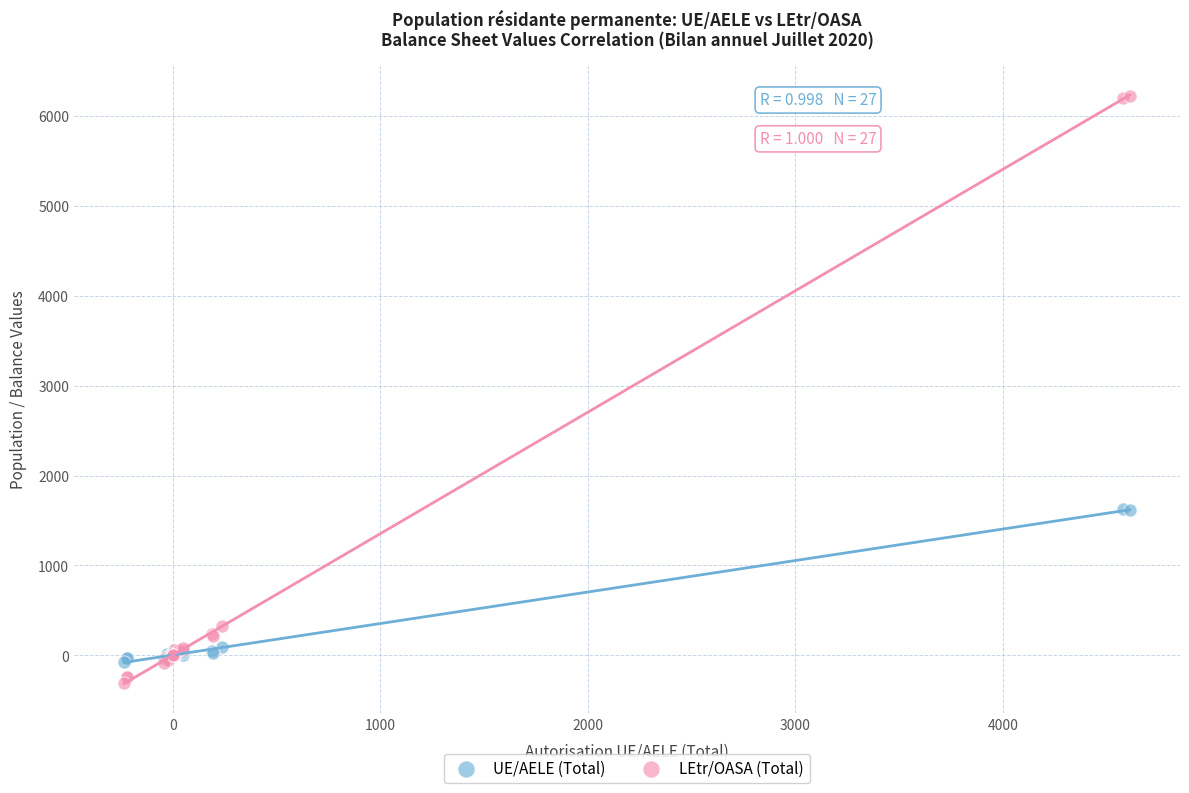

What are all the series names shown in the legend?

UE/AELE (Total), LEtr/OASA (Total)